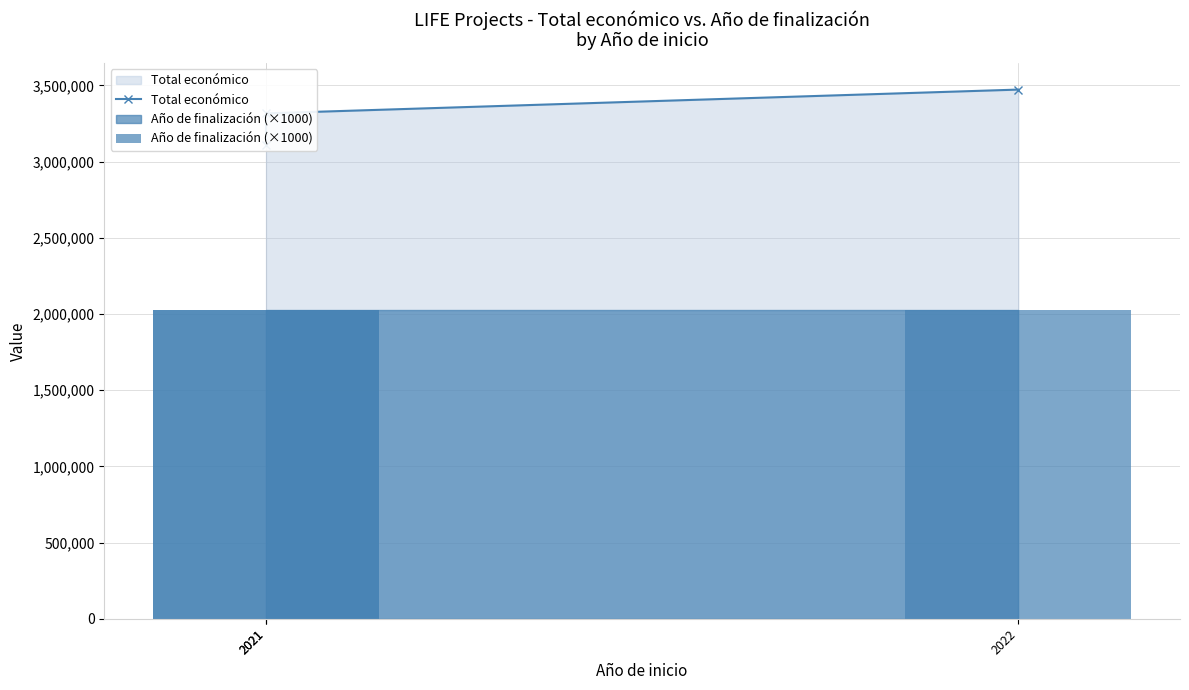

Count the Año de finalización (×1000) values in the range 2024000 to 2026000.

3